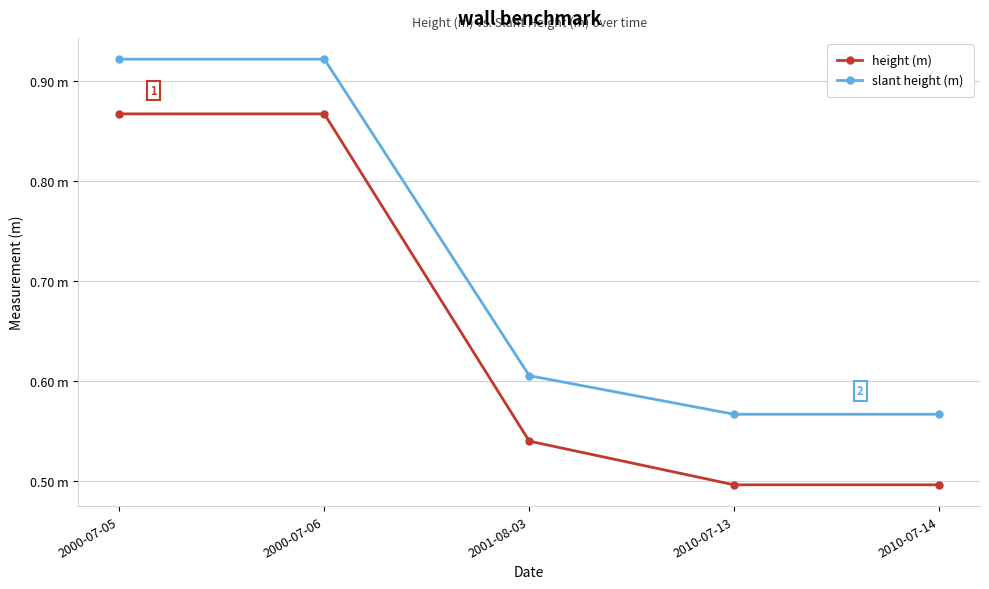

True or false: height (m) and slant height (m) intersect in this chart.

False